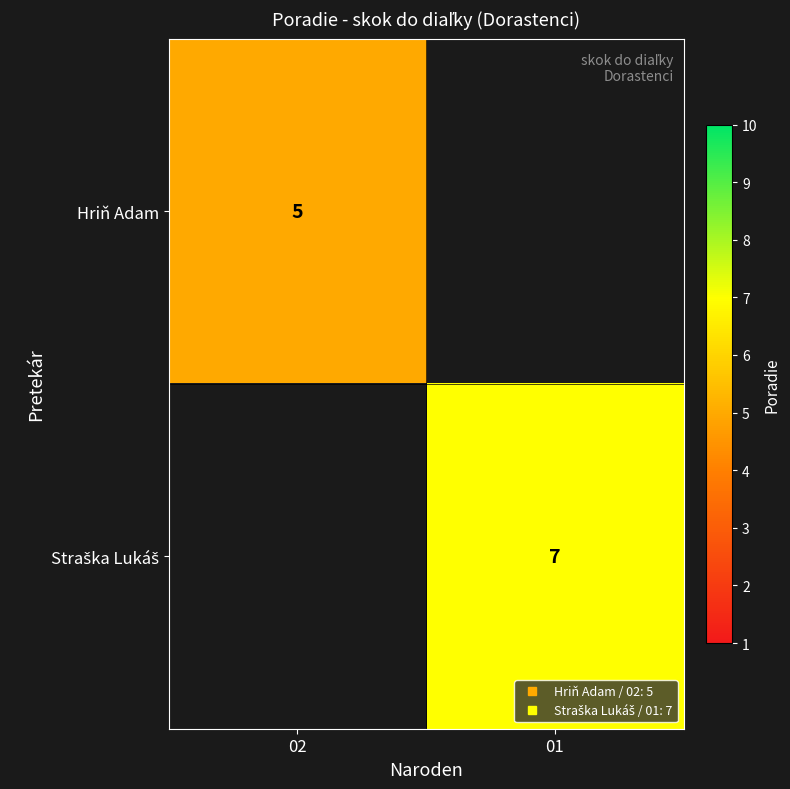

List the labels in order of Hriň Adam value, smallest first.

02, 01